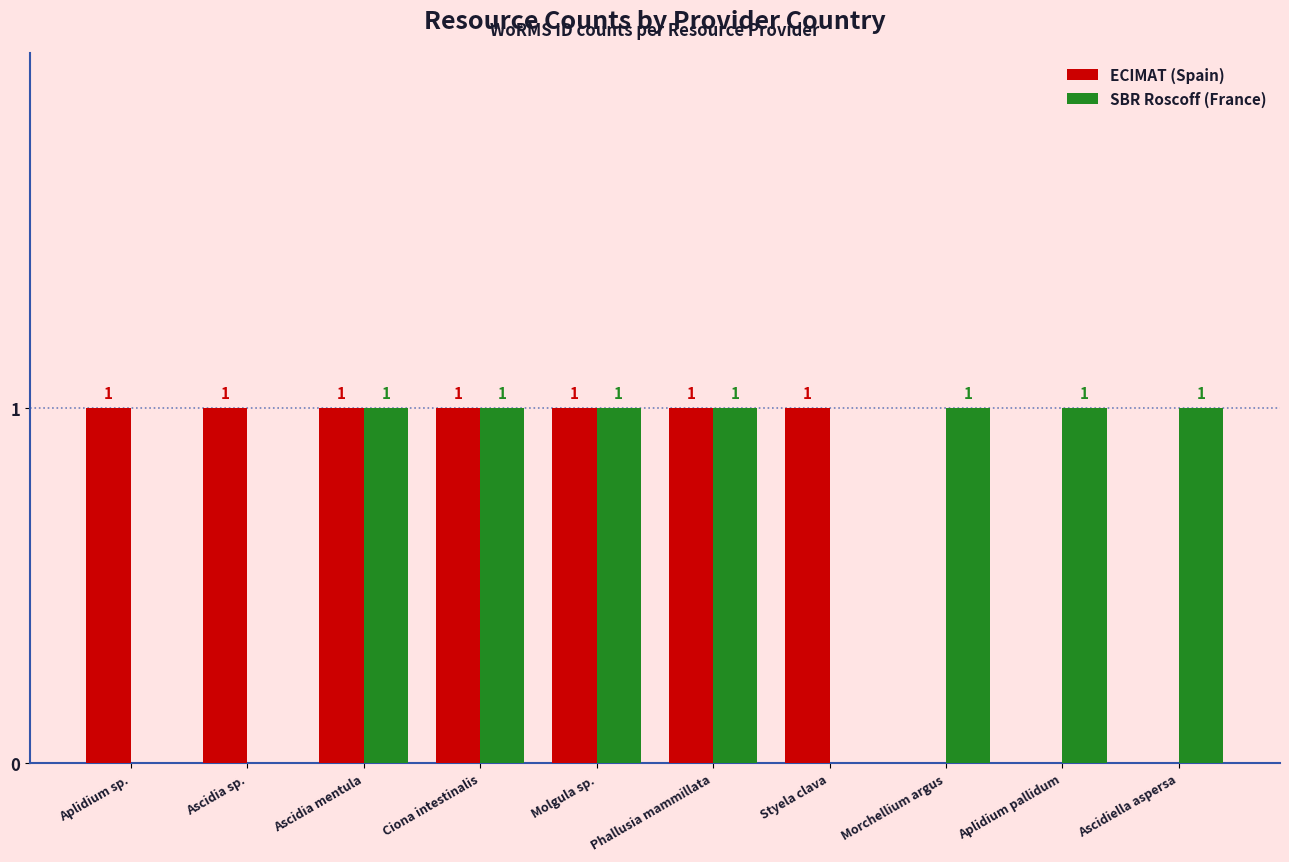

What are all the series names shown in the legend?

ECIMAT (Spain), SBR Roscoff (France)